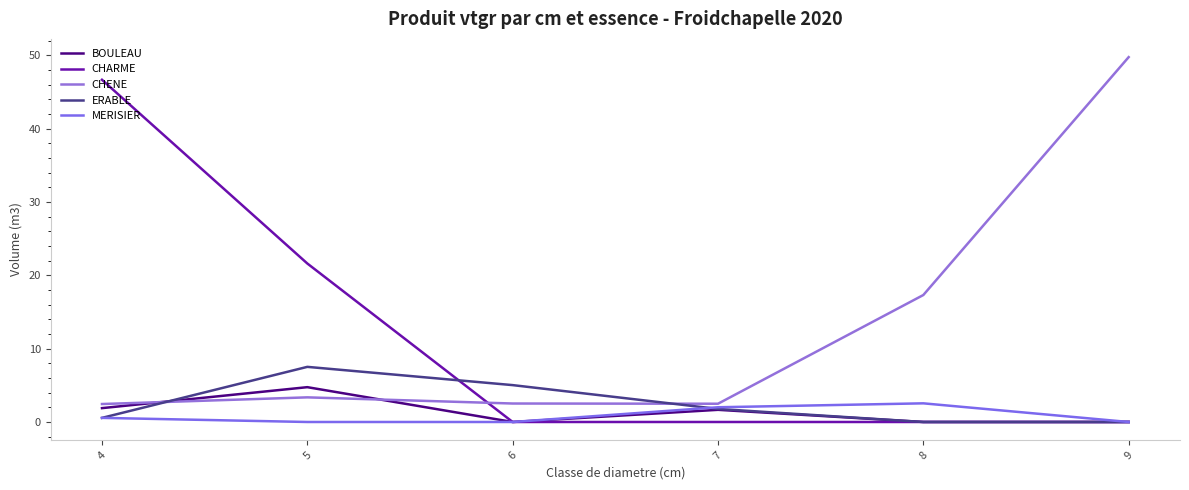

At which label does ERABLE reach its minimum?

8